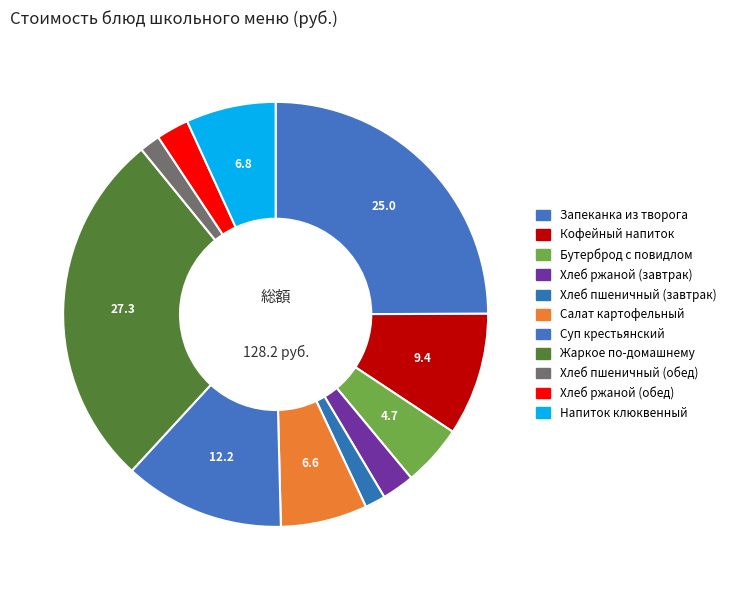

Count the number of slices in the pie.

11